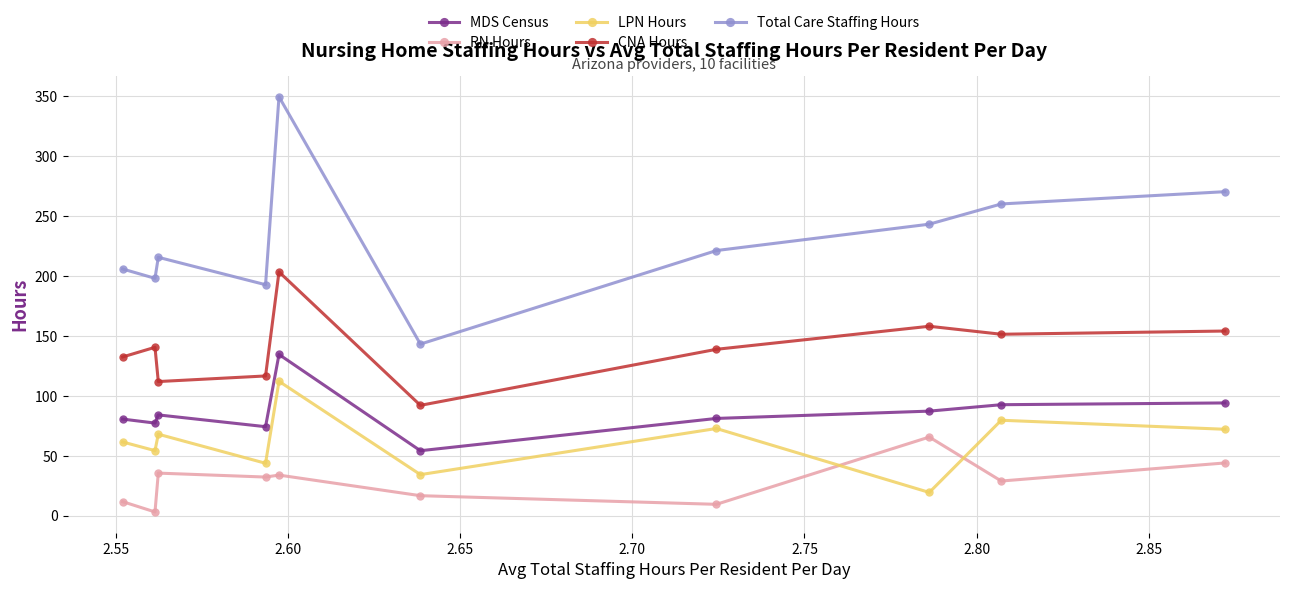

What is the sum of all CNA Hours values?

1400.7